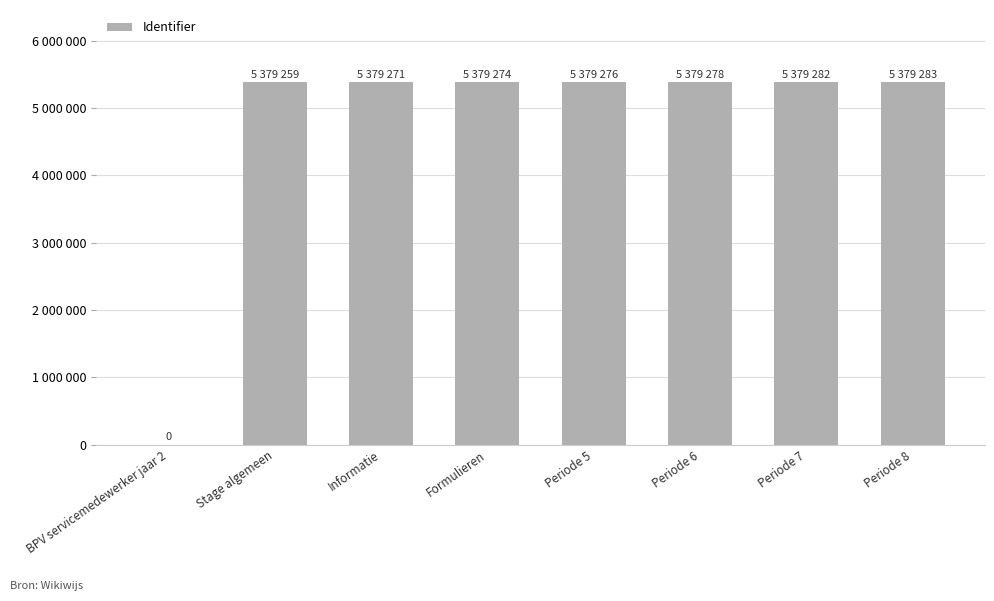

Rank the categories by value from highest to lowest.

Periode 8, Periode 7, Periode 6, Periode 5, Formulieren, Informatie, Stage algemeen, BPV servicemedewerker jaar 2